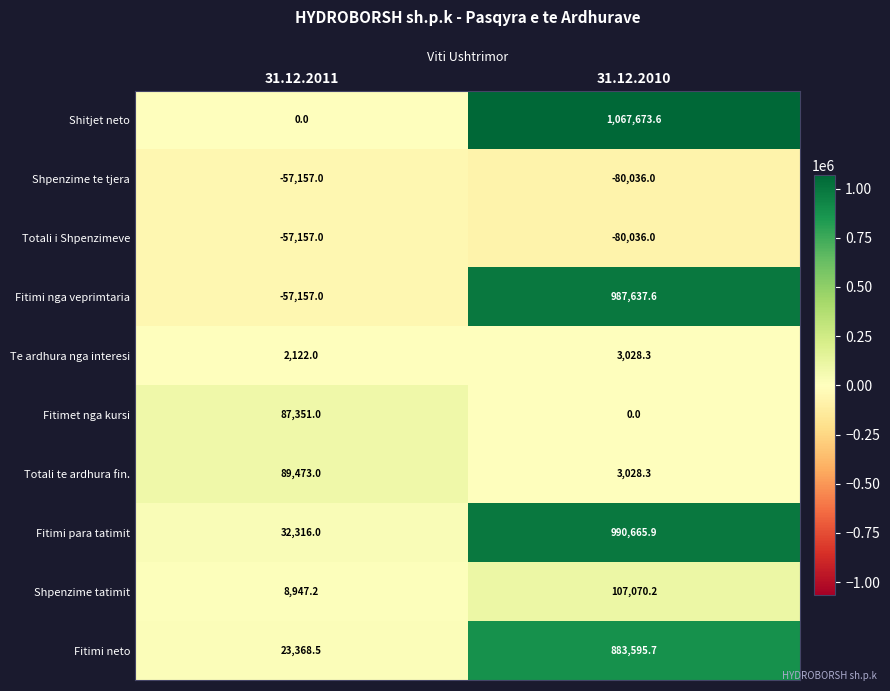

What is the difference between the maximum and minimum values in the Fitimi para tatimit series?

958349.9